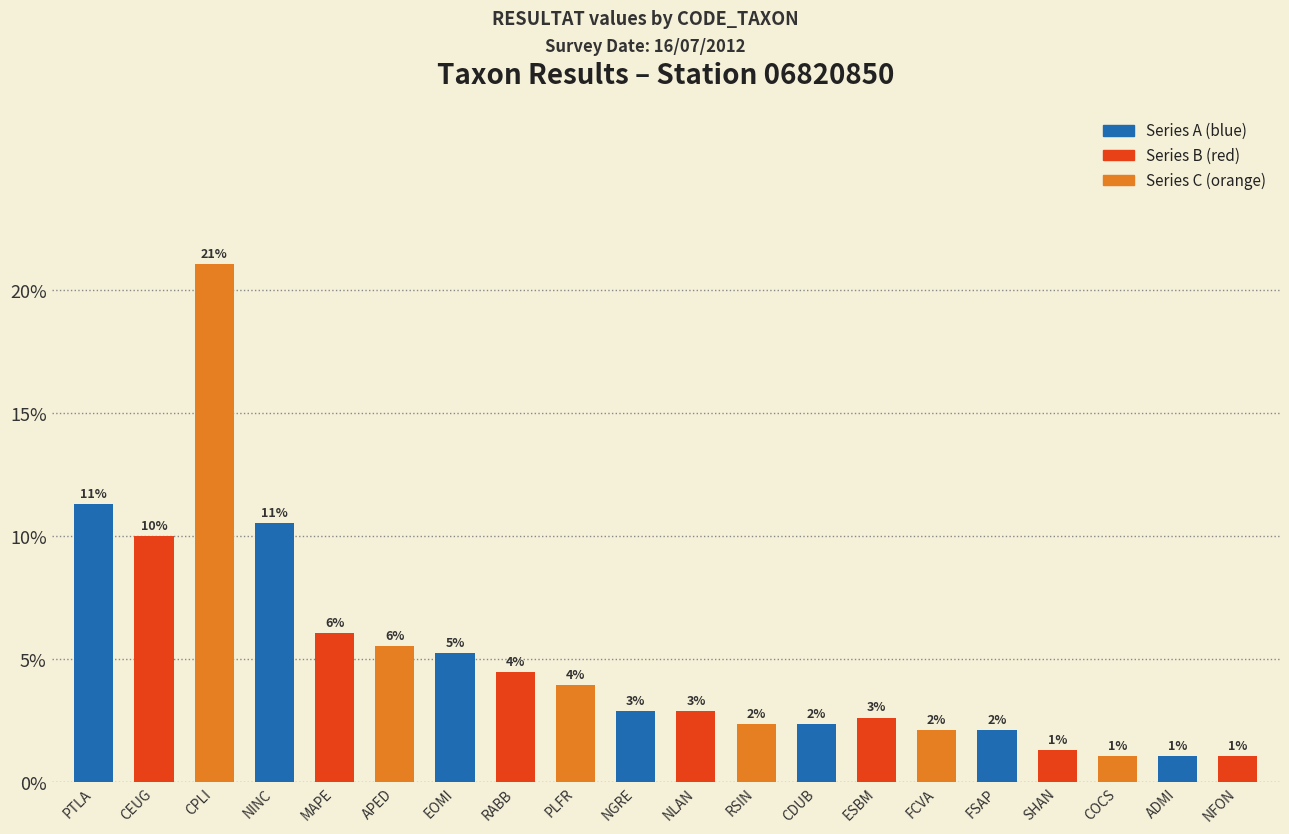

Reading left to right, transcribe all the data shown in this chart.

PTLA=11.3	CEUG=10.0	CPLI=21.1	NINC=10.5	MAPE=6.1	APED=5.5	EOMI=5.3	RABB=4.5	PLFR=3.9	NGRE=2.9	NLAN=2.9	RSIN=2.4	CDUB=2.4	ESBM=2.6	FCVA=2.1	FSAP=2.1	SHAN=1.3	COCS=1.1	ADMI=1.1	NFON=1.1